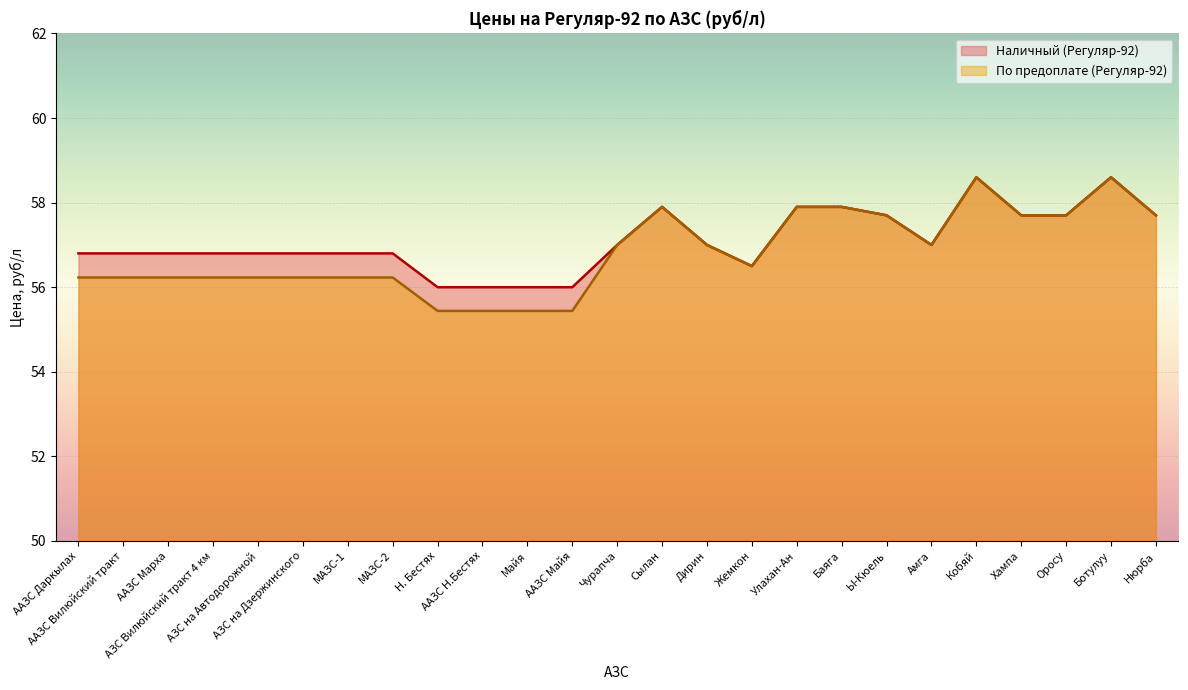

How many lines are shown in the chart?

2